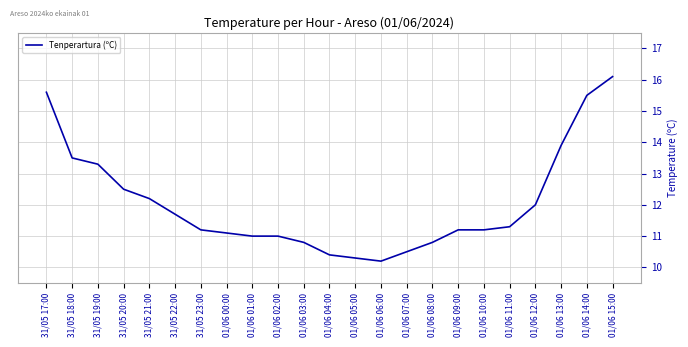

Is it true that the value at 01/06 12:00 is 12.0?

True